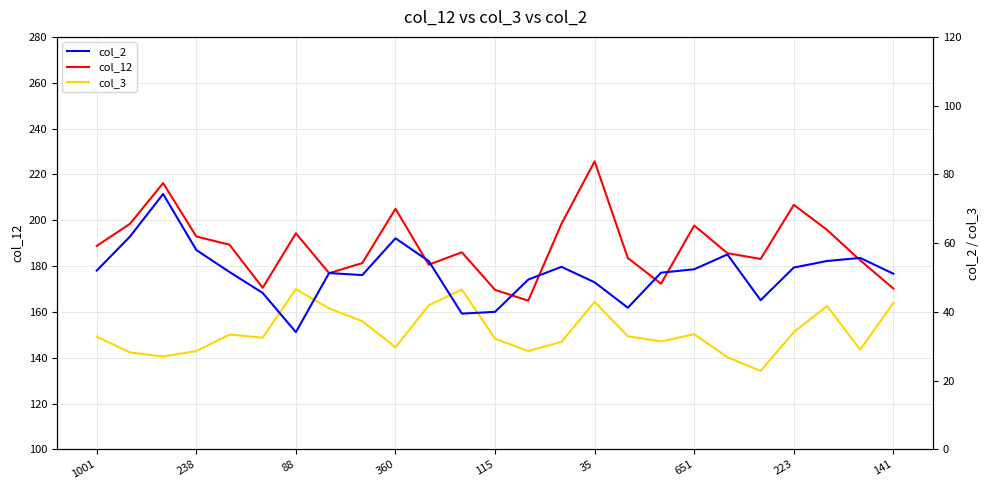

How many distinct data groups are displayed?

3